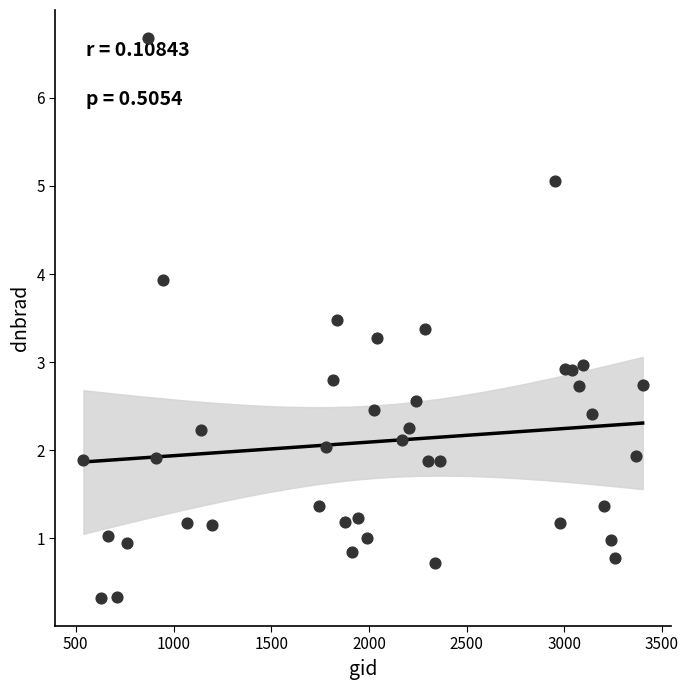

What is the range of Y values (max minus min)?

6.4